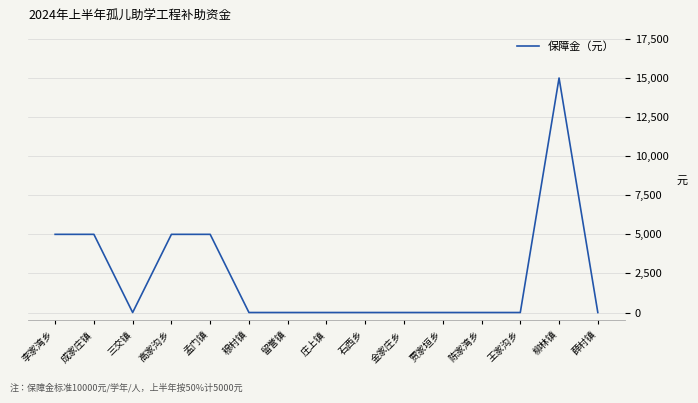

What is the difference between the maximum and minimum values?

15000